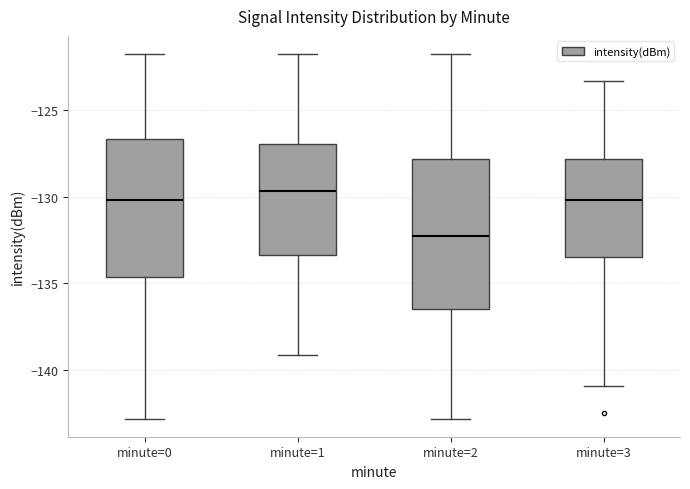

Reading left to right, transcribe this box plot: for each box, give where its median line is, the range the box spans, and where its two whiskers end, as read against the y-axis. The values are not printed on the chart, so give them approximately, as read against the axis.

minute=0: median -130.0, box -134.5 to -126.5, whiskers -143.0 to -122.0
minute=1: median -129.5, box -133.5 to -127.0, whiskers -139.0 to -122.0
minute=2: median -132.5, box -136.5 to -128.0, whiskers -143.0 to -122.0
minute=3: median -130.0, box -133.5 to -128.0, whiskers -141.0 to -123.5